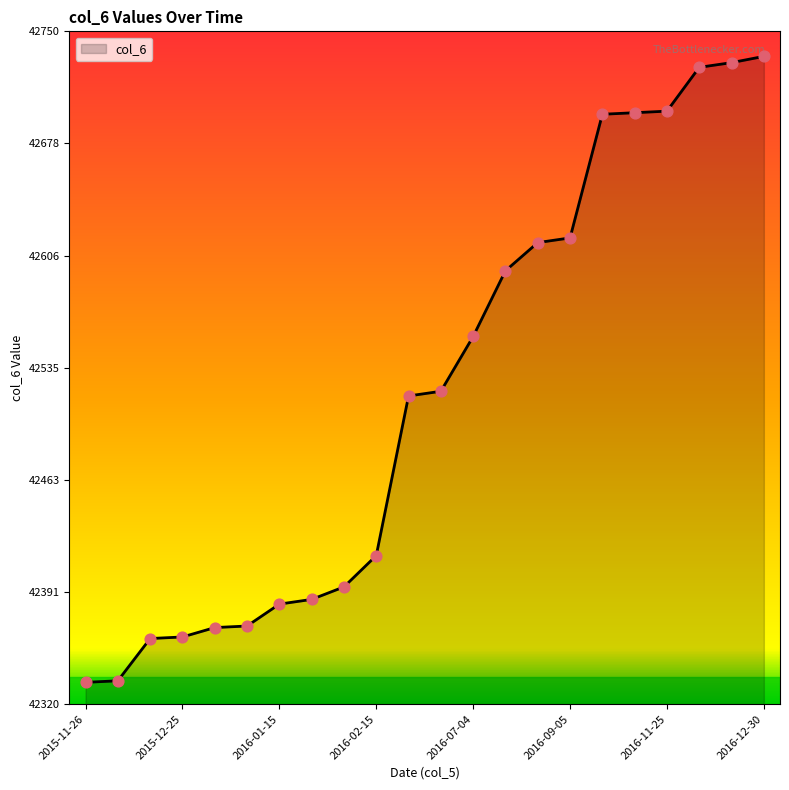

What is the maximum value shown in the chart?

42734